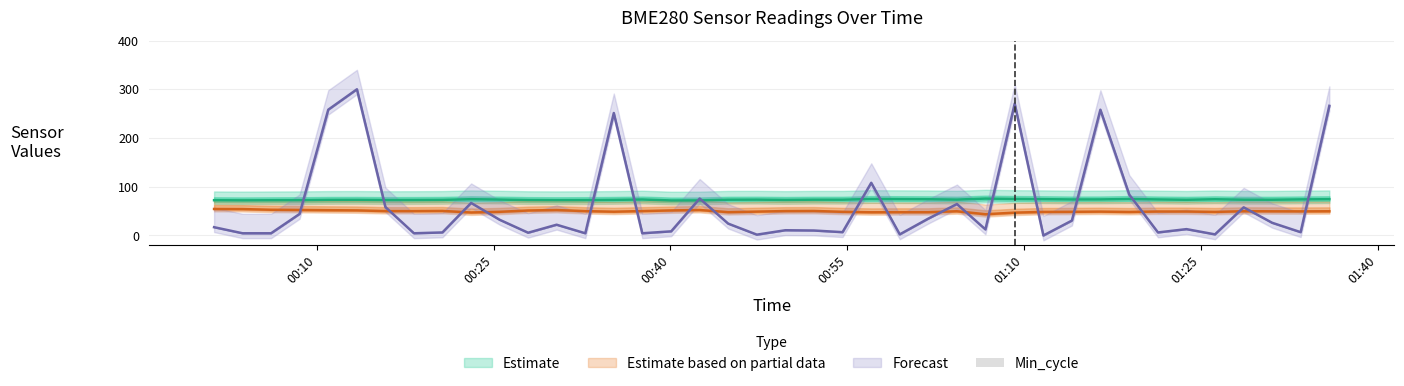

What is the sum of all BME280_temperature values?

1988.7